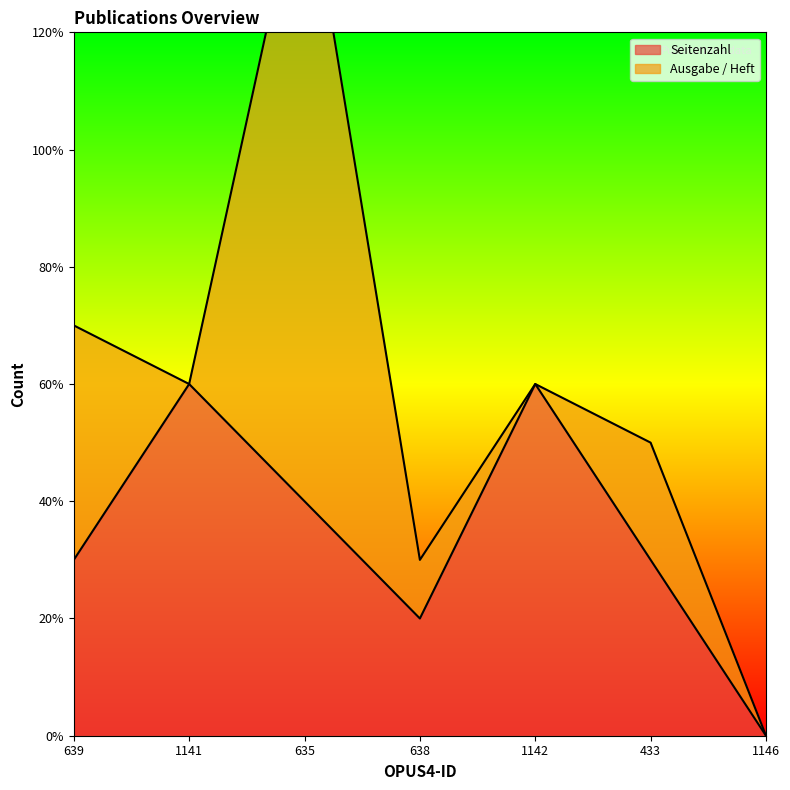

At which category does the data reach its first local valley?

638